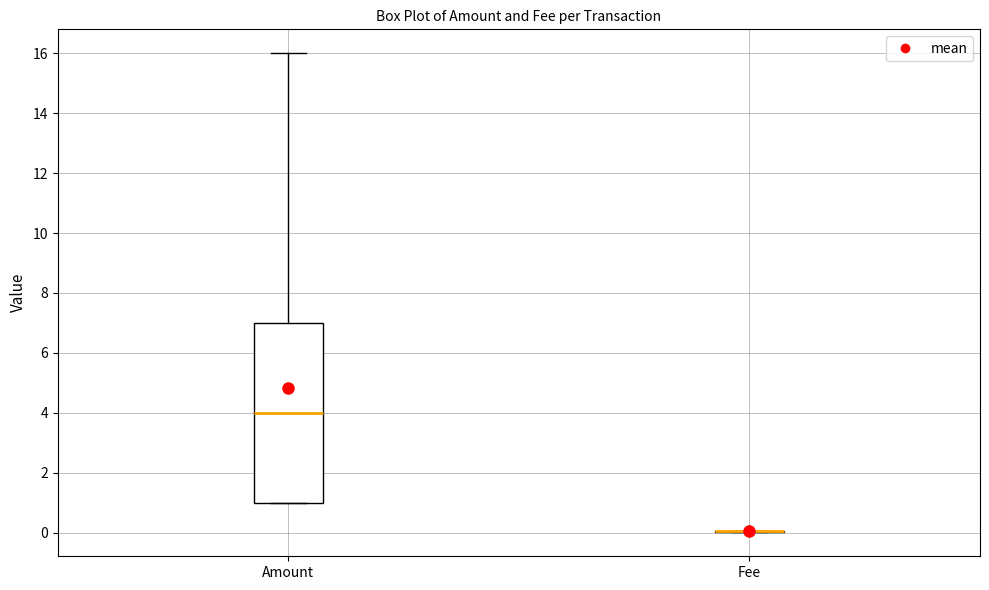

Where does the upper whisker of the box for Amount end on the y-axis? The values are not printed on the chart, so give them approximately, as read against the axis.

16